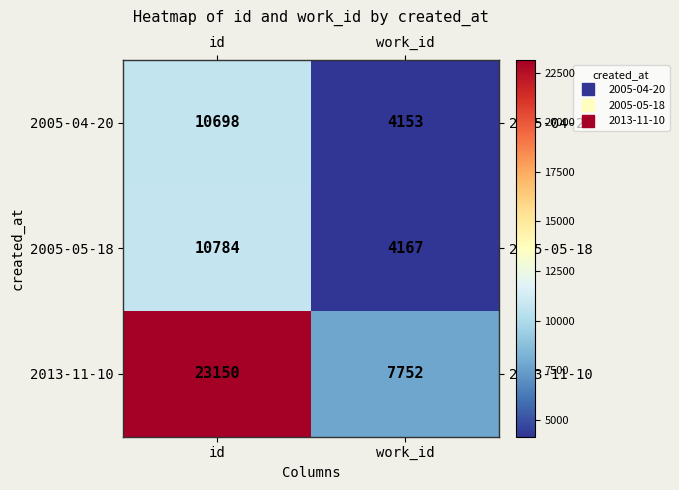

Which category has the lowest value in the 2013-11-10 series?

work_id